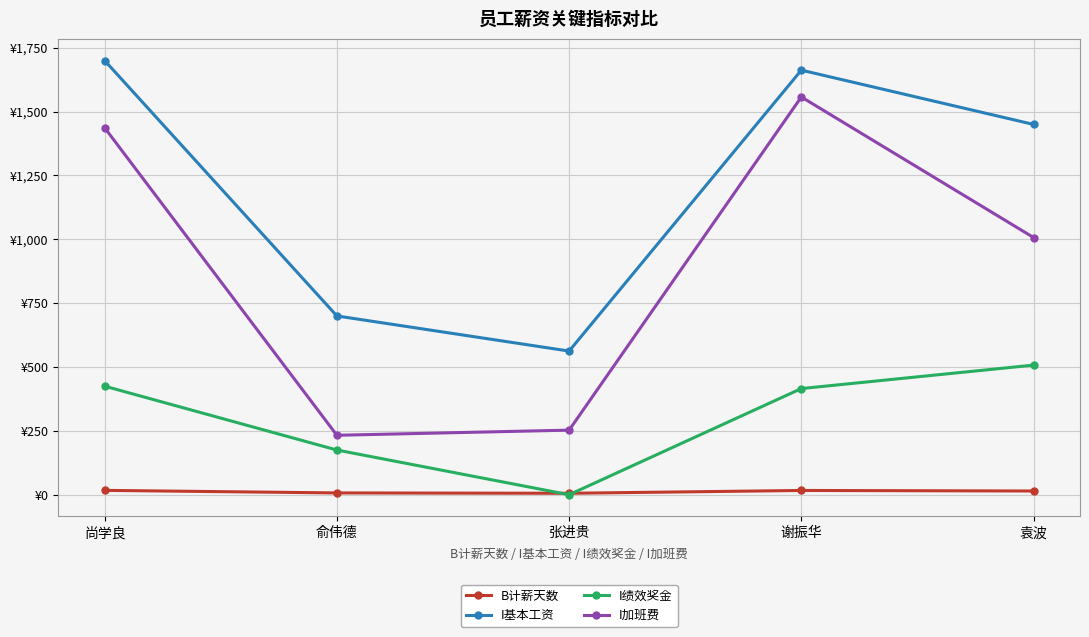

Where is the first local minimum for I加班费?

俞伟德